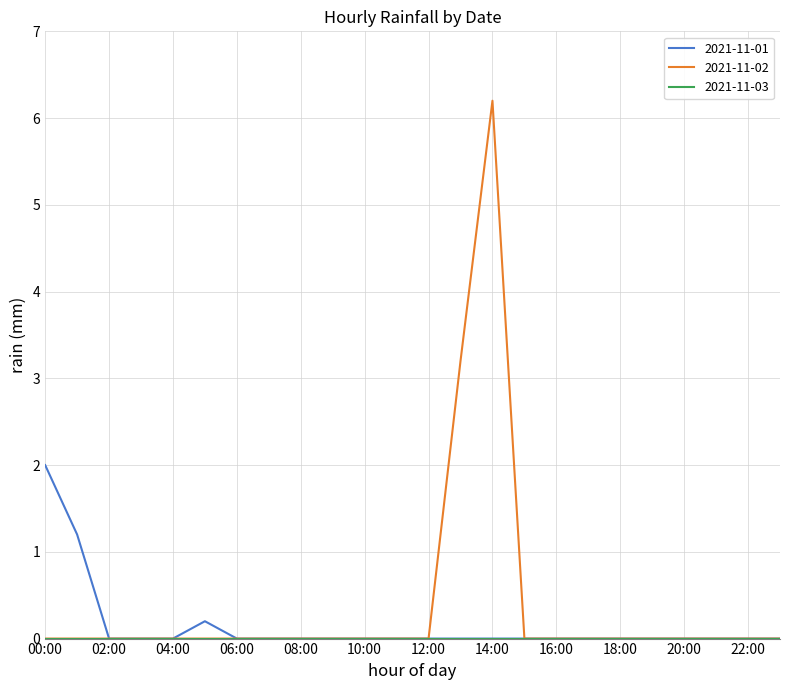

What is the difference between the second highest and second lowest values in the 2021-11-02 series?

3.2